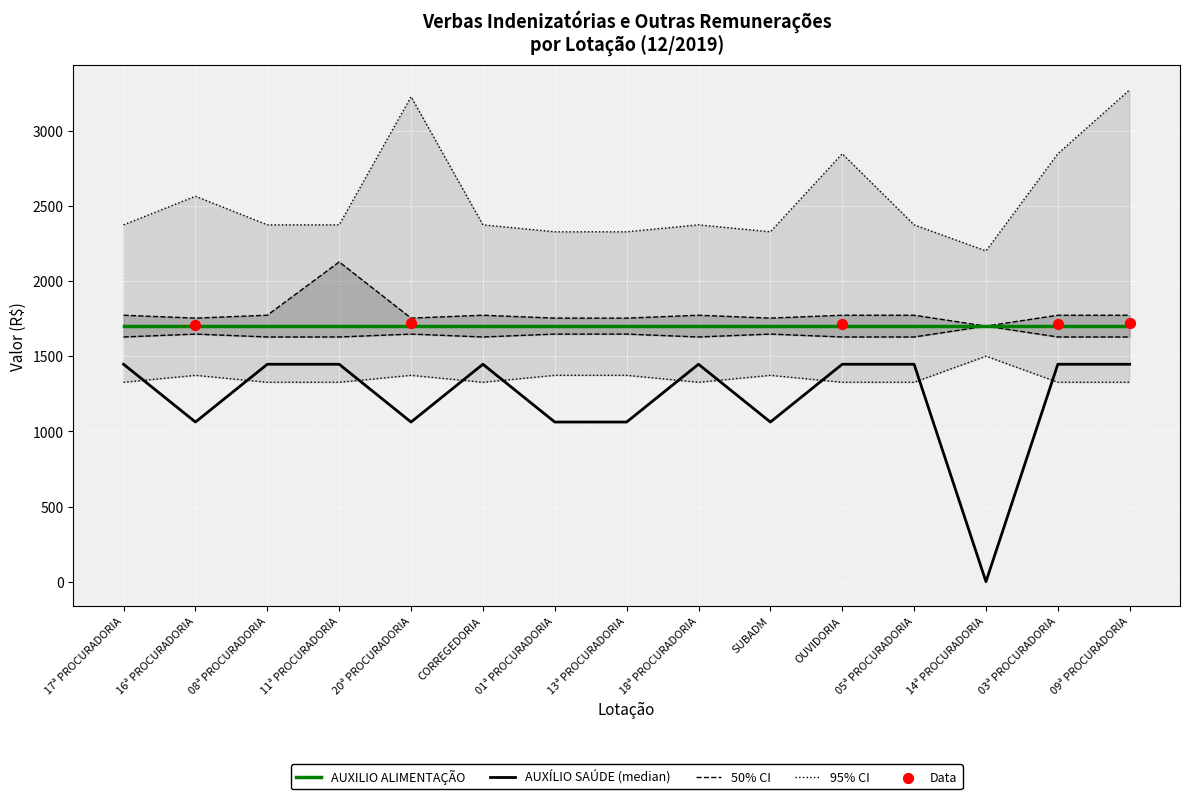

Which series contains the lowest Y value?

AUXÍLIO SAÚDE